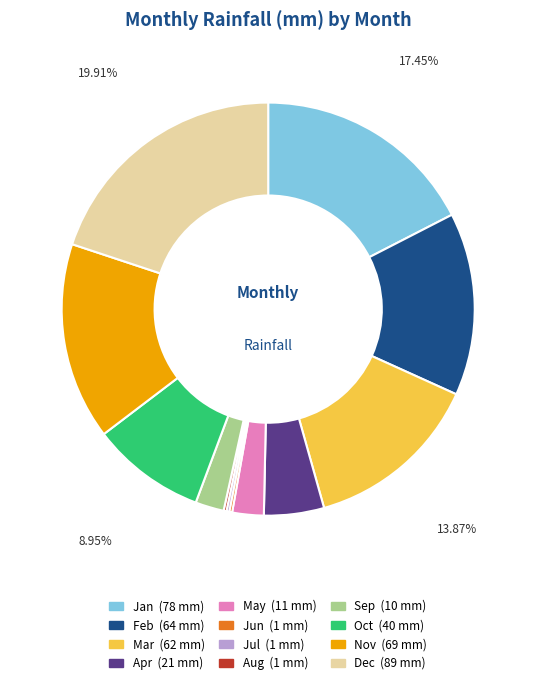

Which category has the biggest portion of the pie?

Dec